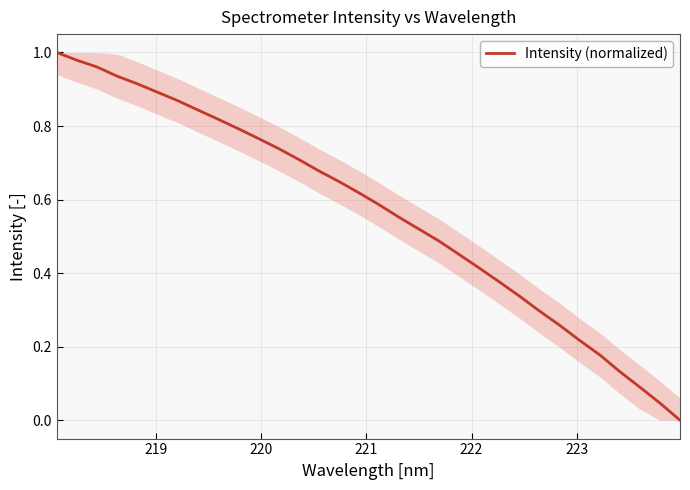

What is the average value?

0.6